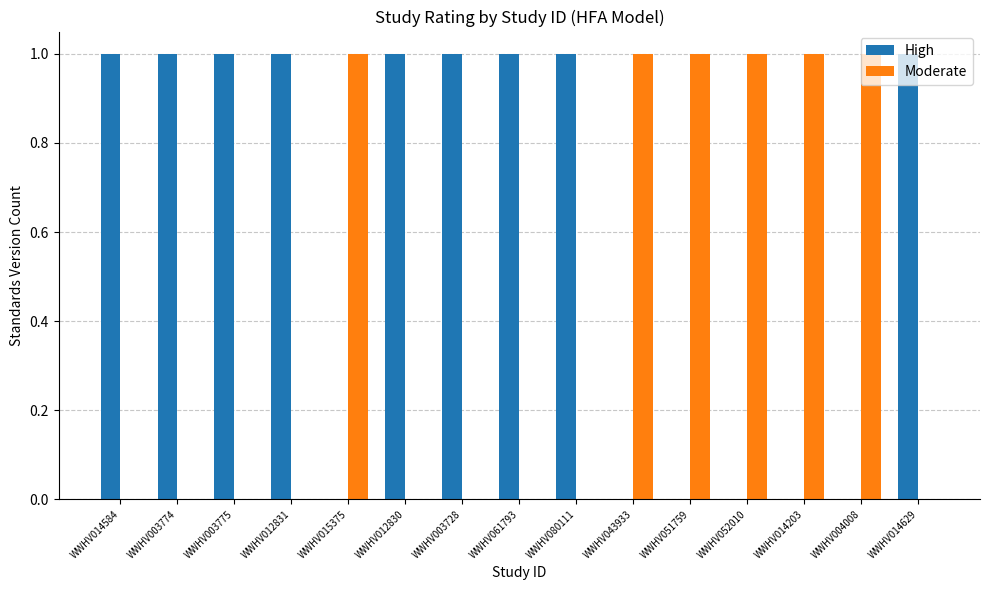

The value of High at WWHV061793 is 2. True or false?

False